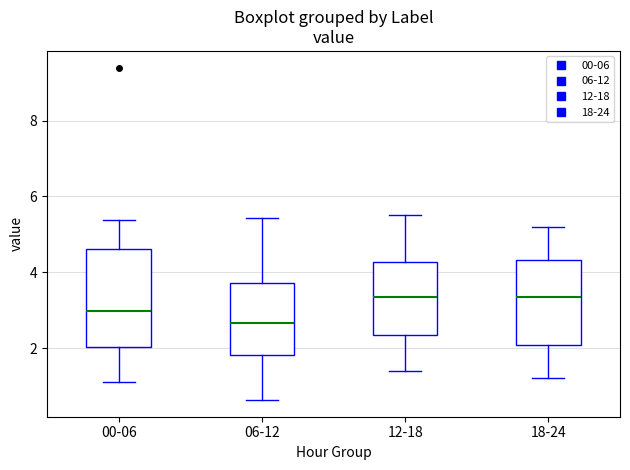

Reading left to right, transcribe this box plot: for each box, give where its median line is, the range the box spans, and where its two whiskers end, as read against the y-axis. The values are not printed on the chart, so give them approximately, as read against the axis.

00-06: median 3.0, box 2.0 to 4.6, whiskers 1.2 to 5.4
06-12: median 2.6, box 1.8 to 3.8, whiskers 0.6 to 5.4
12-18: median 3.4, box 2.4 to 4.2, whiskers 1.4 to 5.6
18-24: median 3.4, box 2.0 to 4.4, whiskers 1.2 to 5.2